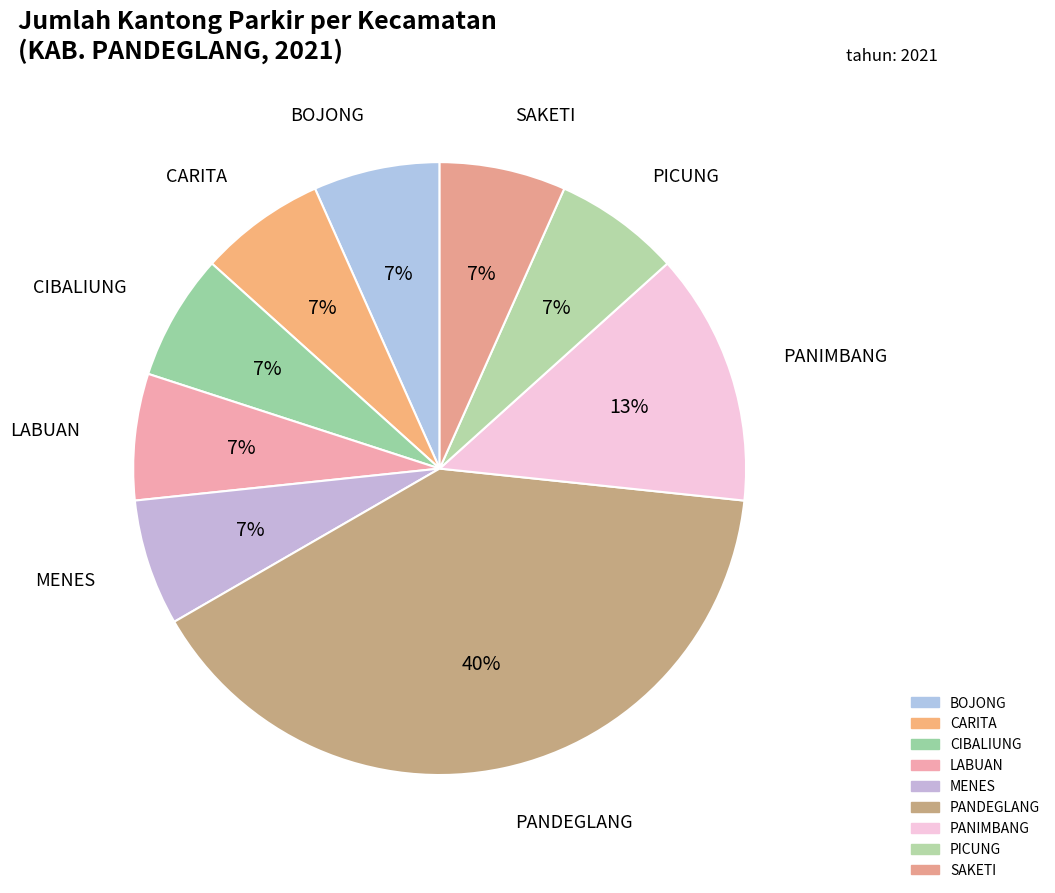

To the nearest percent, what portion does PANDEGLANG represent?

40%